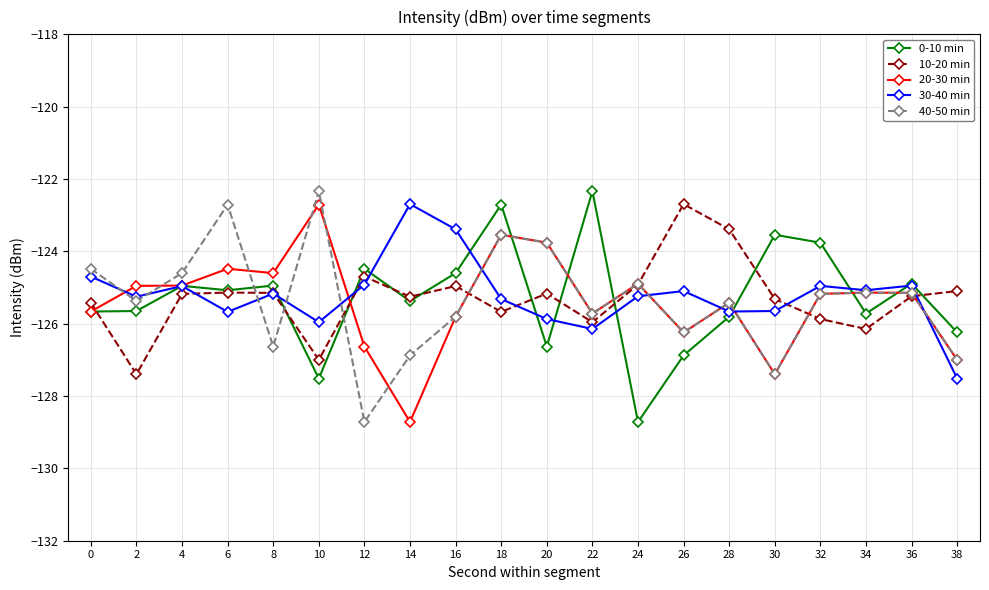

Does the chart have visible grid lines?

Yes